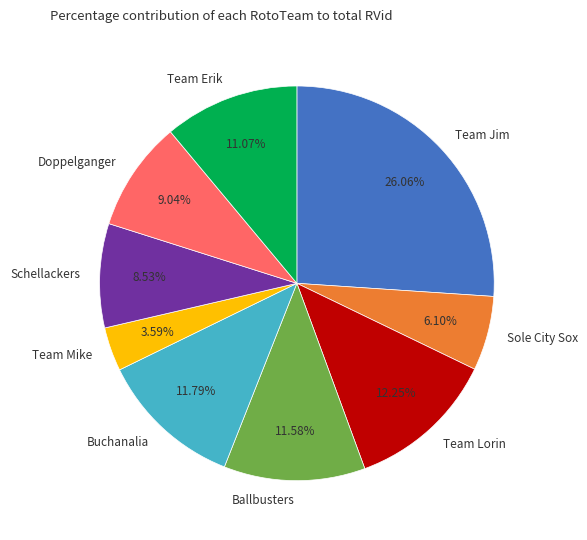

What percentage is the Sole City Sox slice, to the nearest percent?

6%